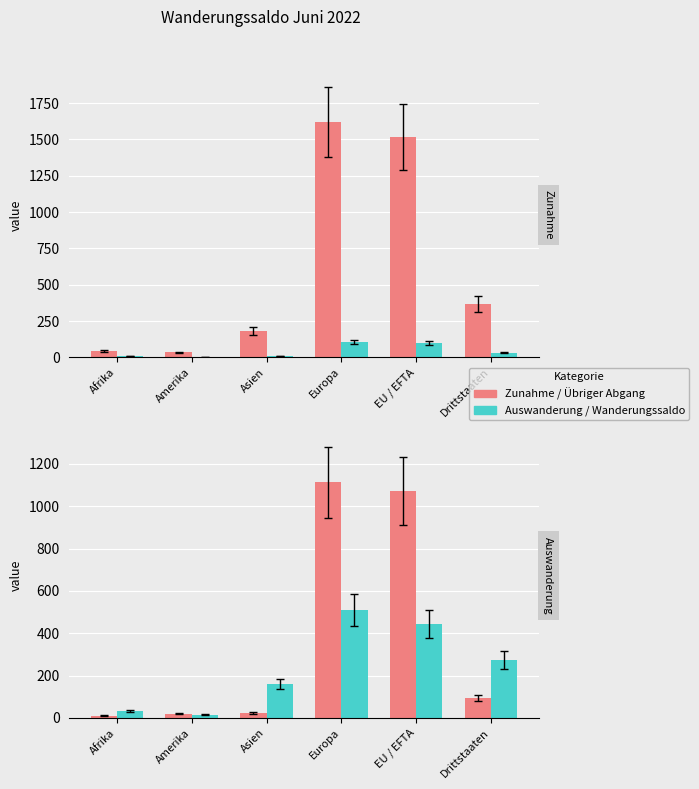

Rank the categories by Auswanderung value from lowest to highest.

Afrika, Amerika, Asien, Drittstaaten, EU / EFTA, Europa